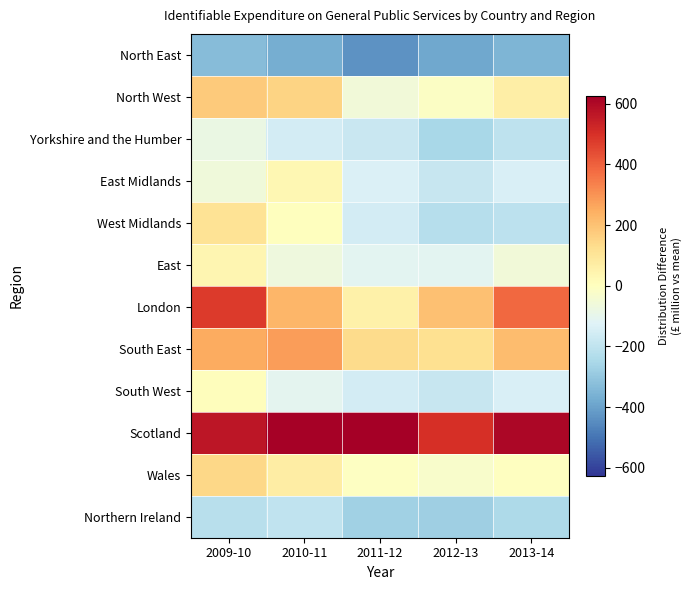

At 2009-10, list the series in order from smallest to largest.

North East, Northern Ireland, Yorkshire and the Humber, East Midlands, South West, East, West Midlands, Wales, North West, South East, London, Scotland